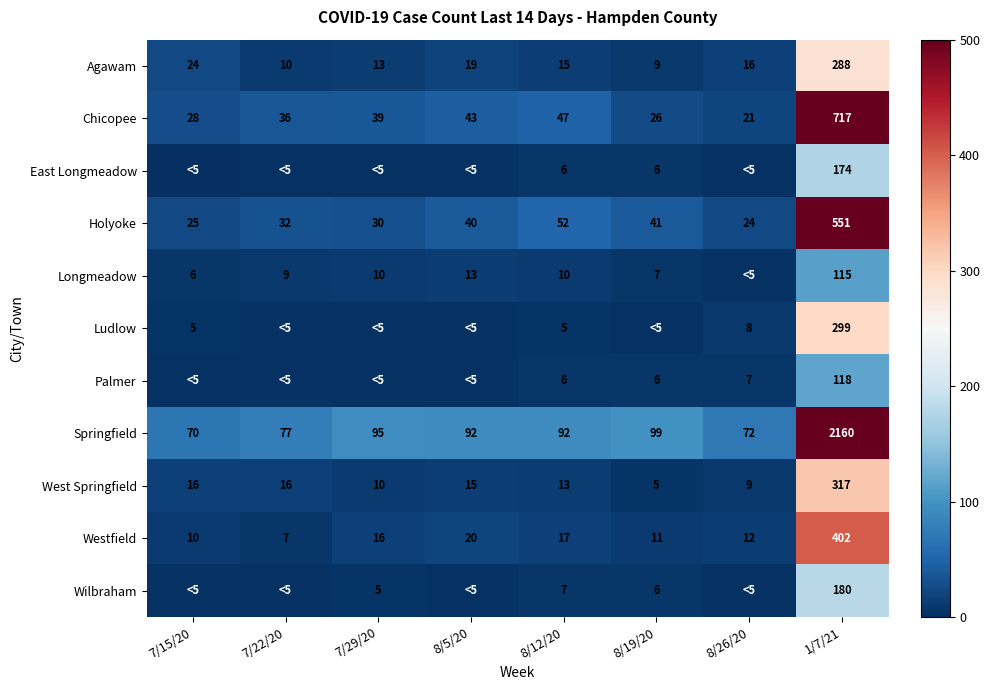

Rank the categories by Agawam value from lowest to highest.

8/19/20, 7/22/20, 7/29/20, 8/12/20, 8/26/20, 8/5/20, 7/15/20, 1/7/21